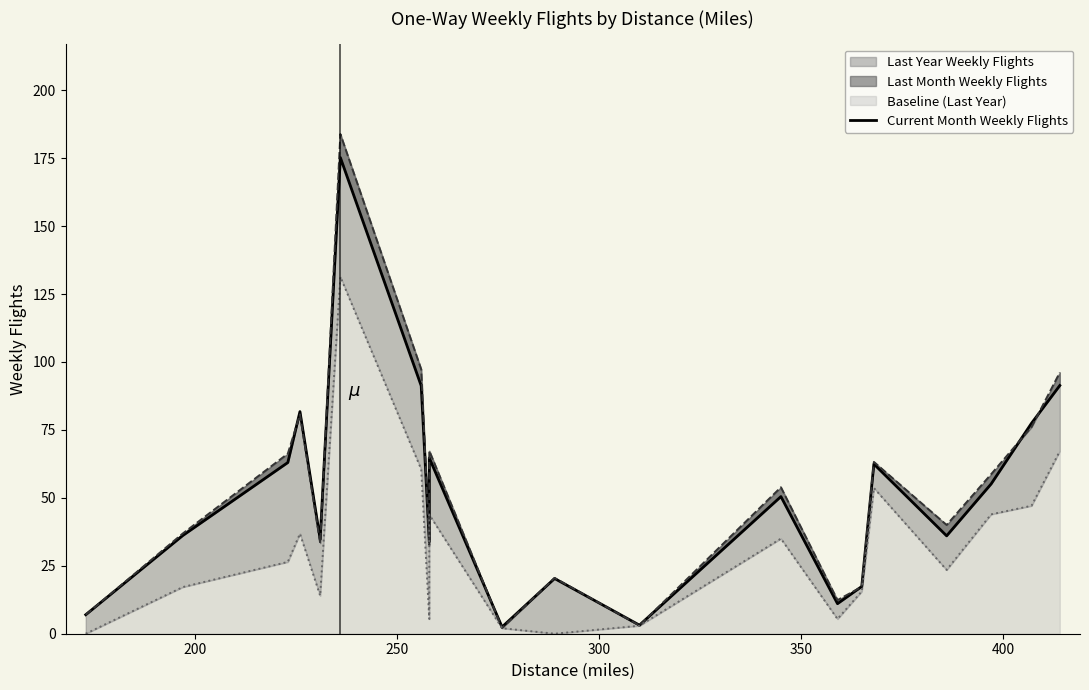

What is the value of the 15th point from the left?

17.4